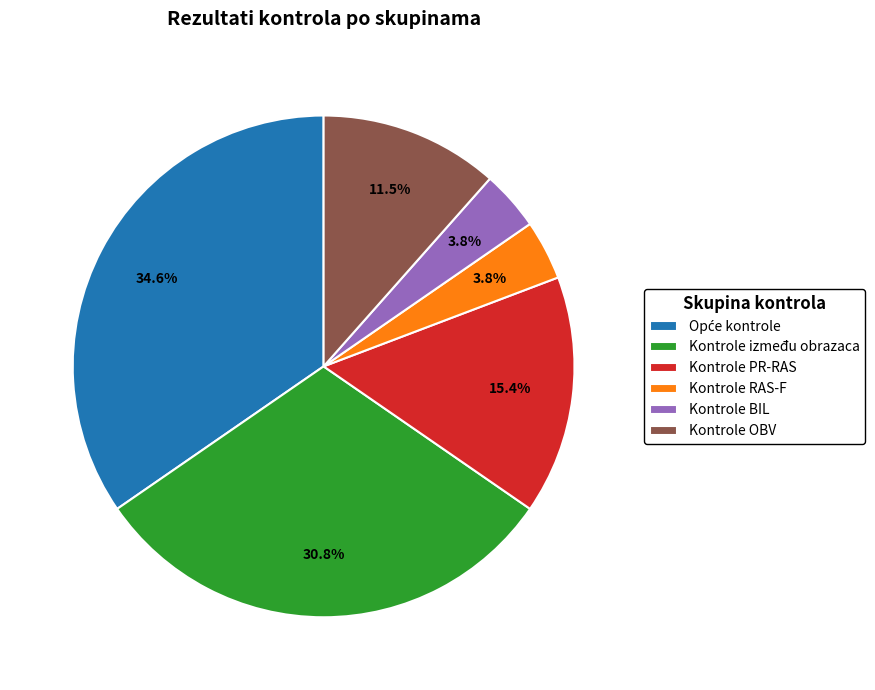

Is Kontrole BIL the majority of the pie?

No